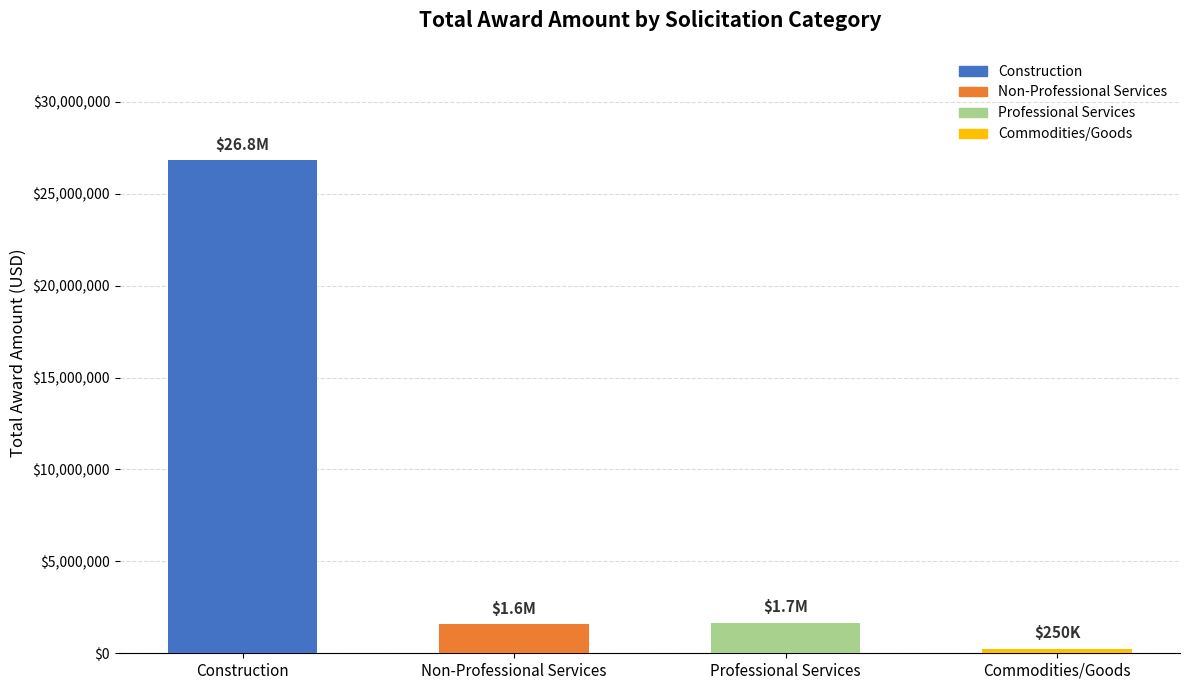

How many series are shown in this chart?

1